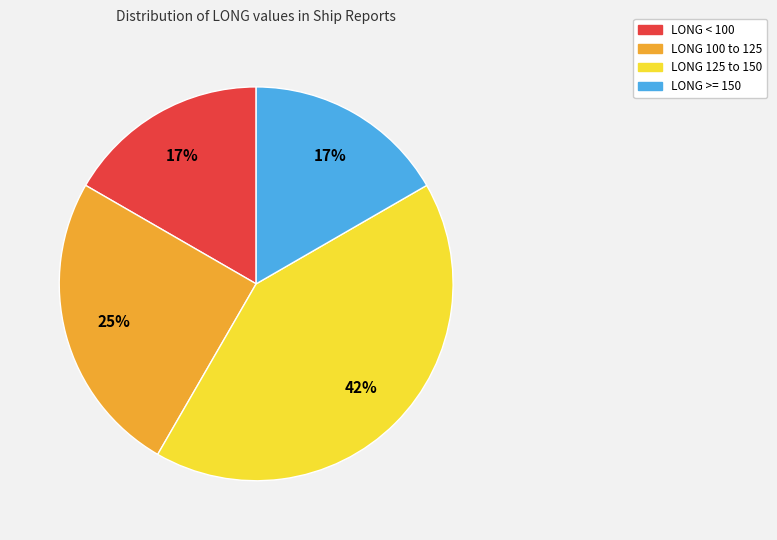

Is there a majority slice in this chart?

No